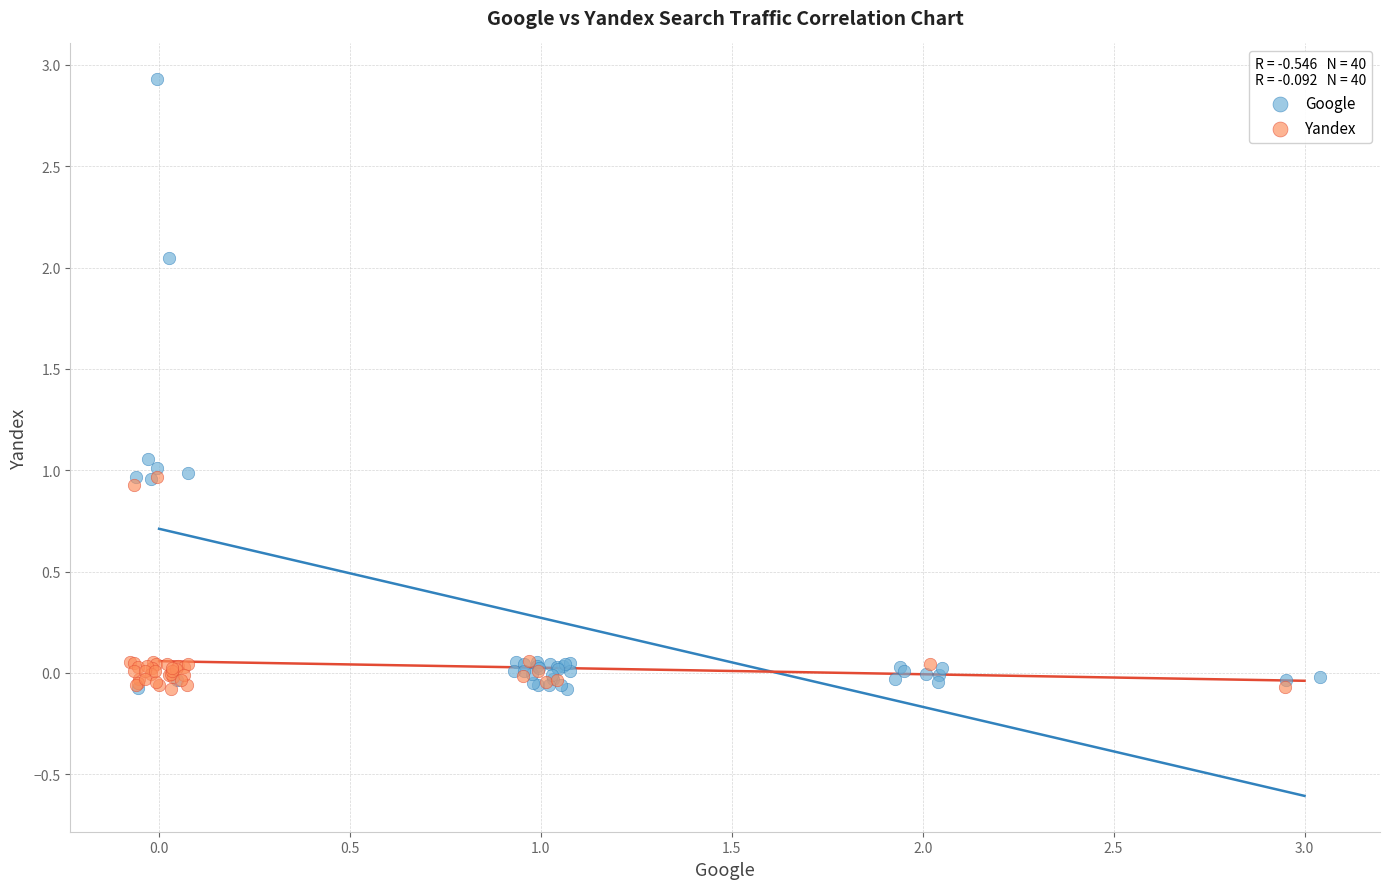

Which series has the widest spread of Y values?

Google